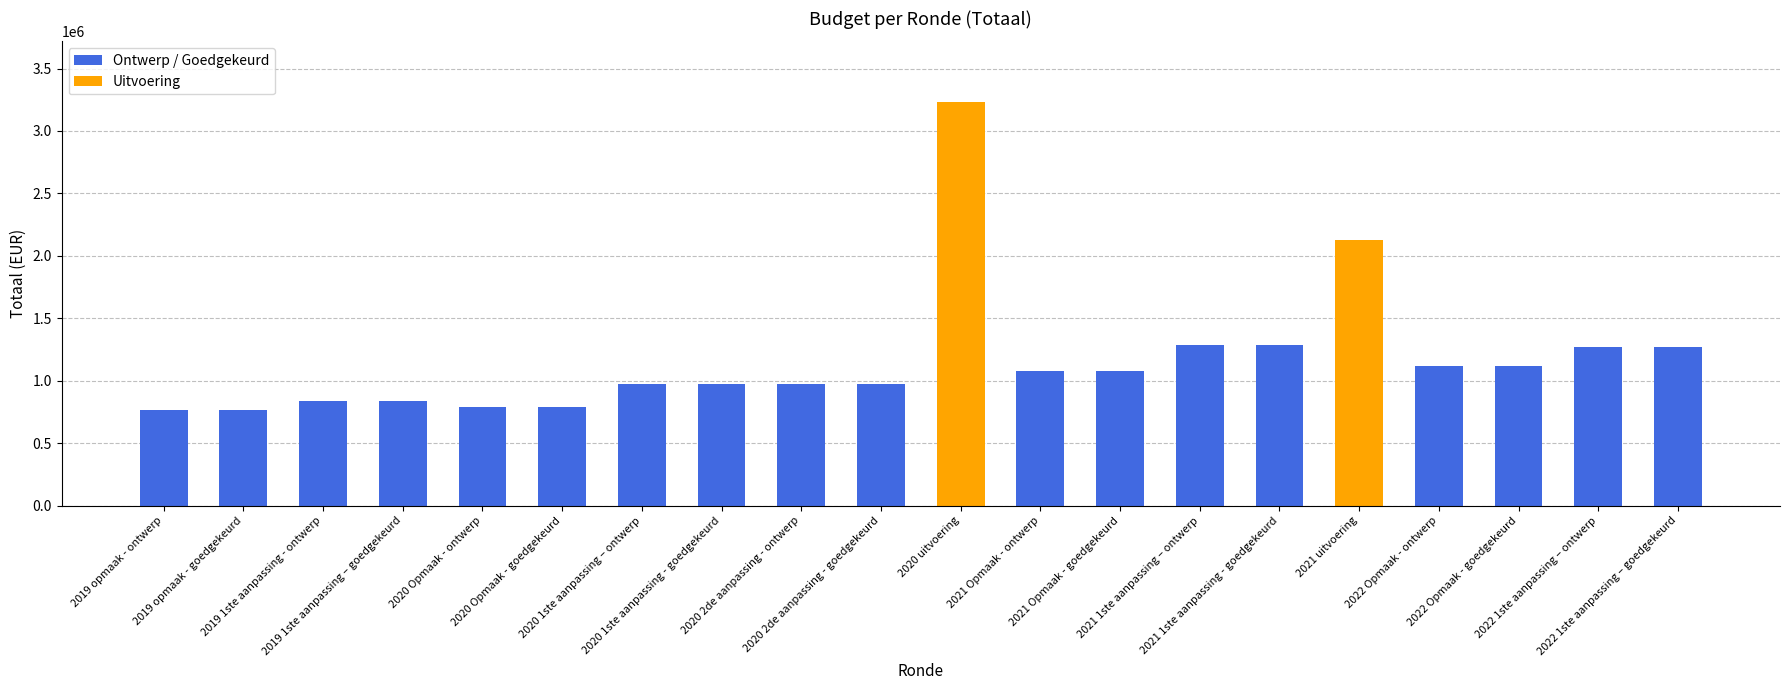

What is the average value?

1175828